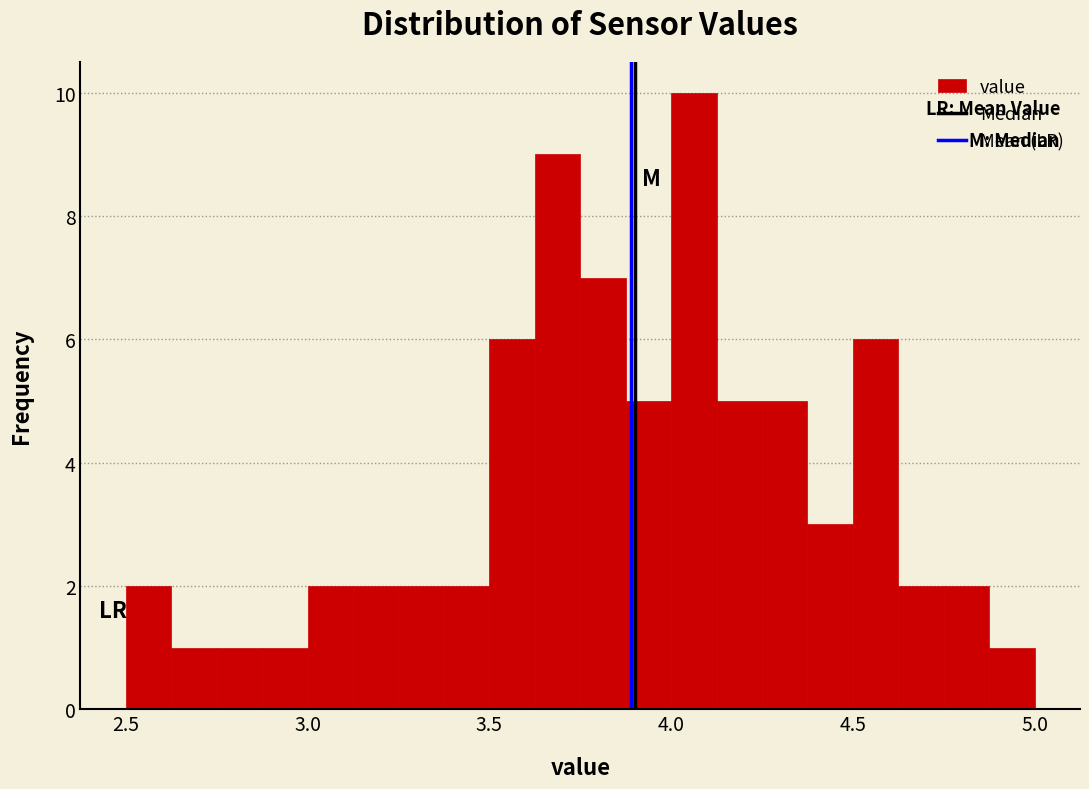

Read against the x-axis, roughly where is the centre of the tallest bar?

4.05